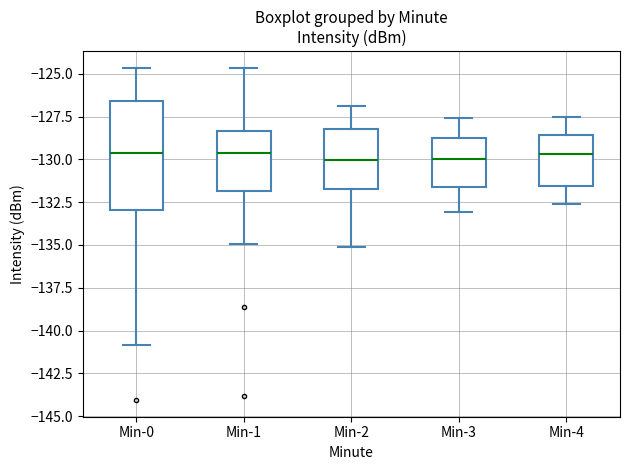

Which box is the tallest, from its lower edge to its upper edge?

Min-0